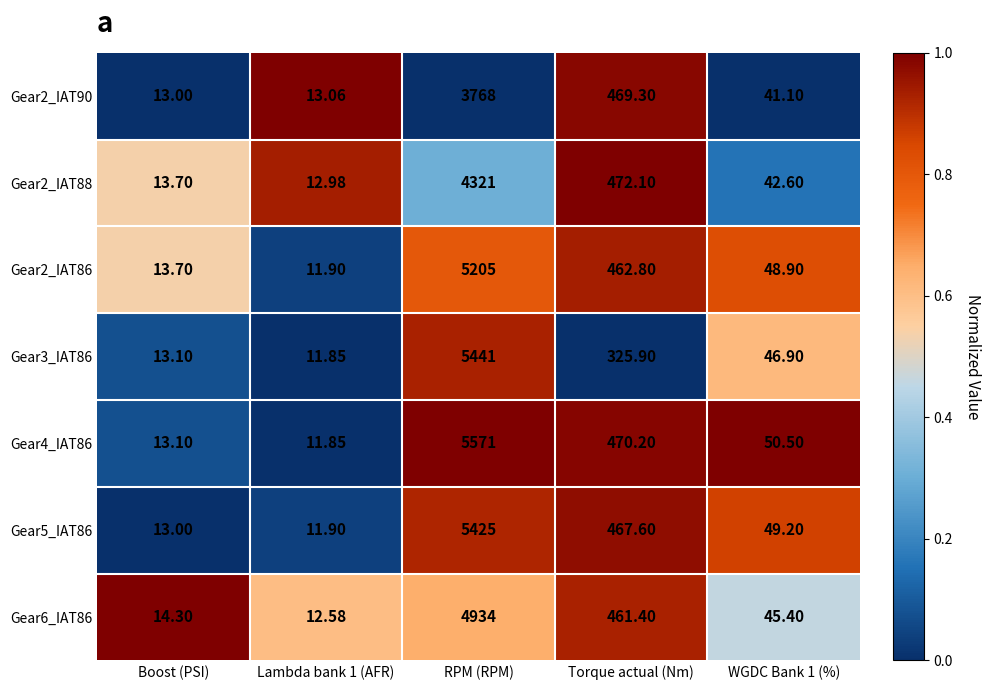

Rank the series at RPM (RPM) from highest to lowest value.

Gear4_IAT86, Gear3_IAT86, Gear5_IAT86, Gear2_IAT86, Gear6_IAT86, Gear2_IAT88, Gear2_IAT90